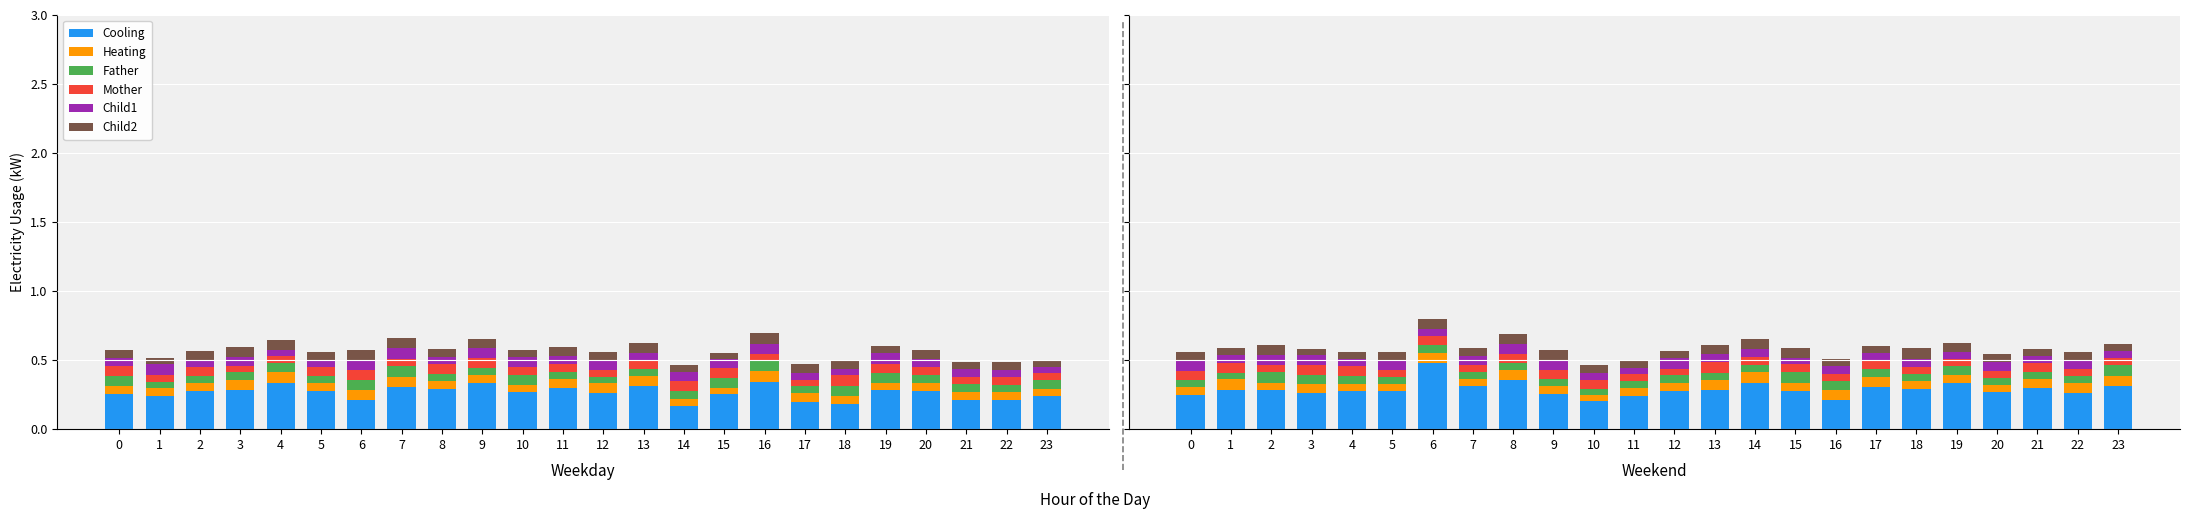

Are the bars horizontal?

No